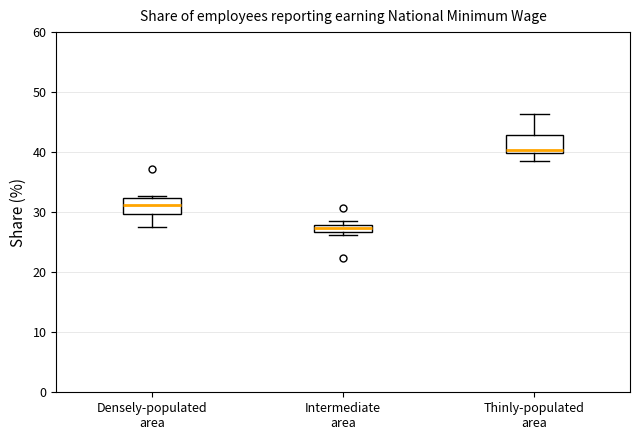

Where does the lower whisker of the box for Densely-populated area end on the y-axis? The values are not printed on the chart, so give them approximately, as read against the axis.

28